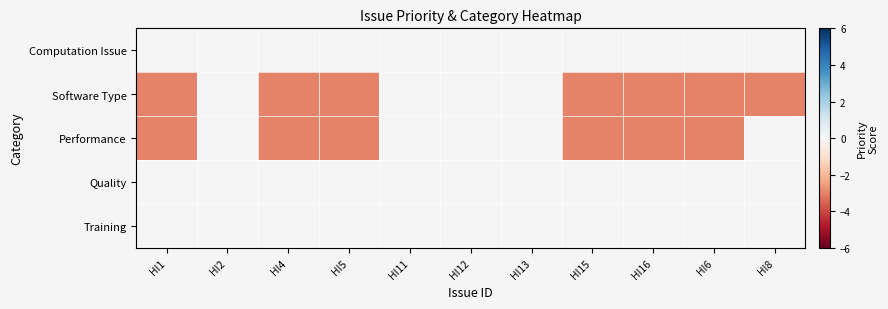

Which has a higher value, HI8 or HI11?

HI11